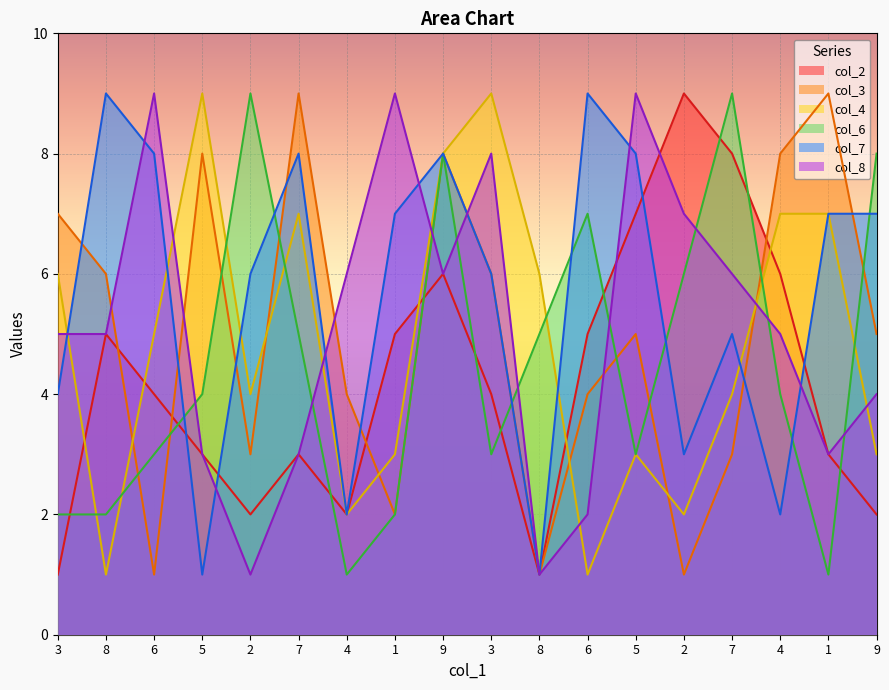

Is it true that col_2 equals 2 at 4?

False